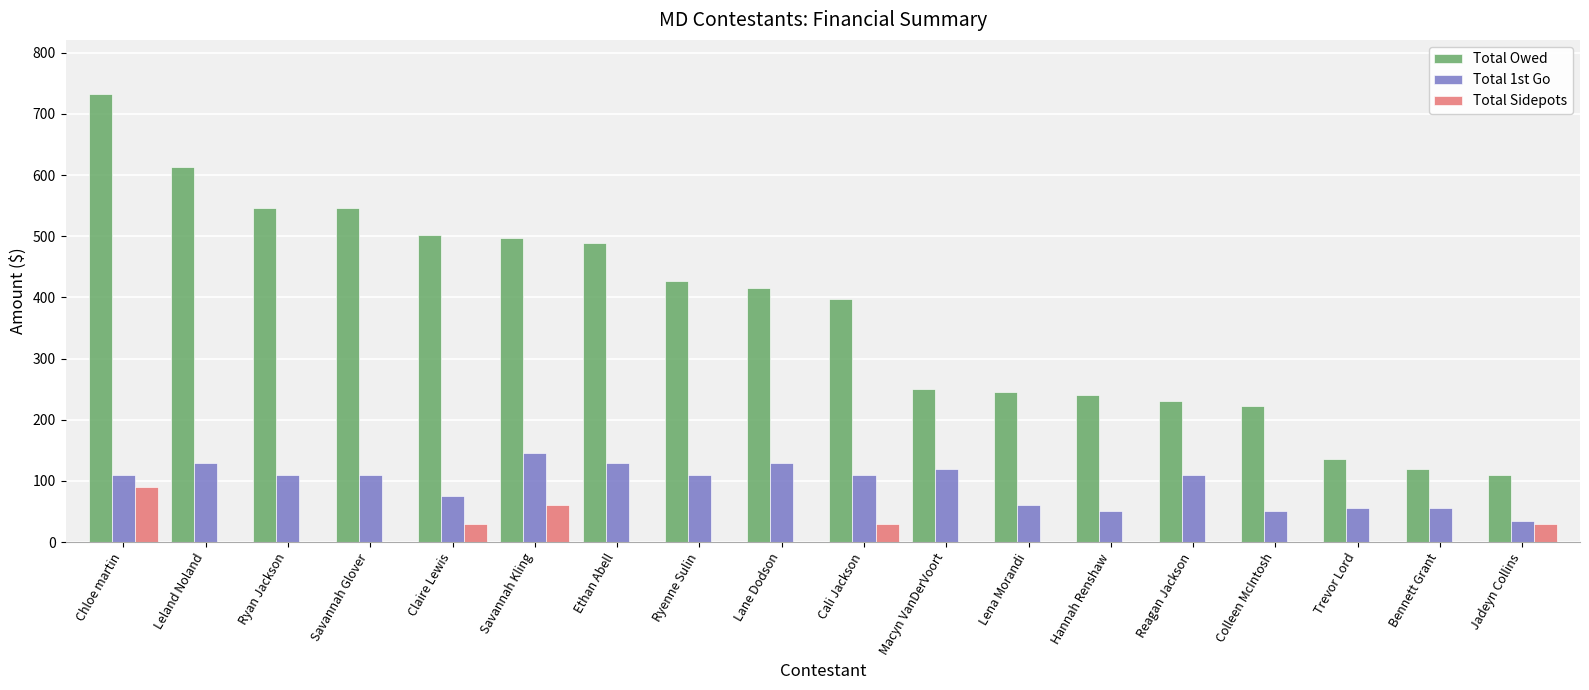

What is the sum of the Total 1st Go values at Hannah Renshaw and Jadeyn Collins?

85